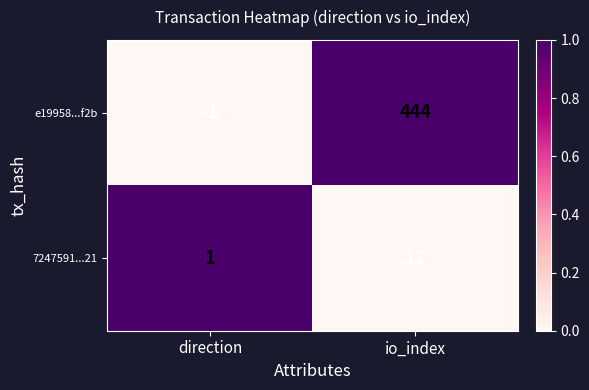

Read the 7247591...21 value at io_index.

12